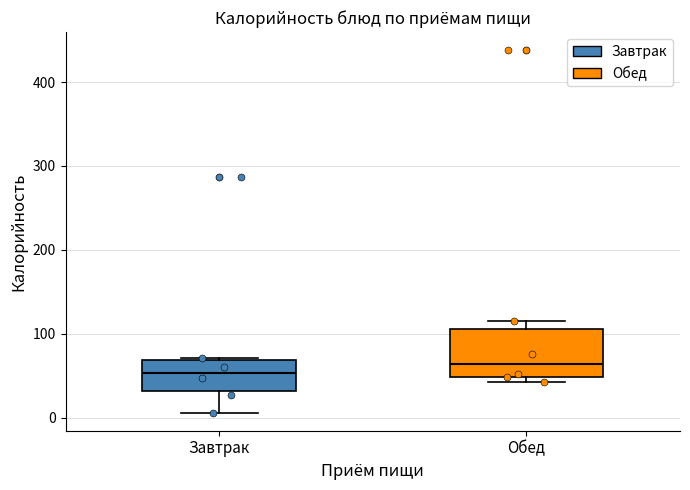

Reading left to right, read every box against the y-axis: the position of its median line, the range the box covers, and the ends of its whiskers. The values are not printed on the chart, so give them approximately, as read against the axis.

Завтрак: median 50, box 30 to 70, whiskers 10 to 70
Обед: median 60, box 50 to 110, whiskers 40 to 120